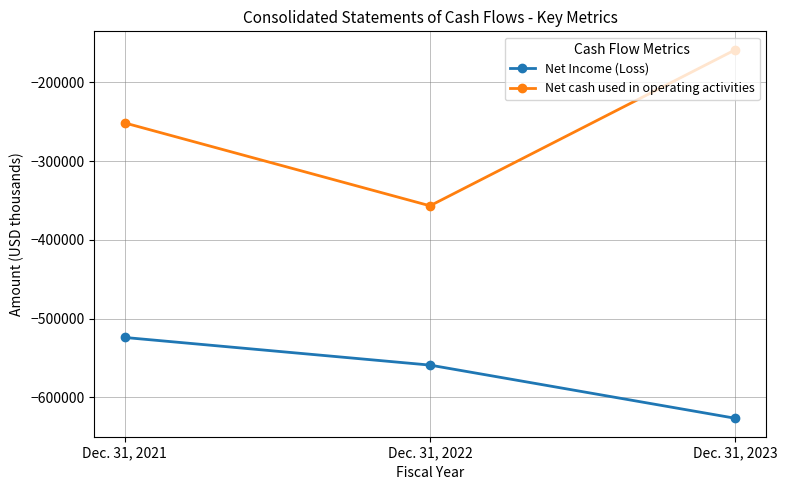

Count the Net cash used in operating activities values in the range -356654 to -158418.

3